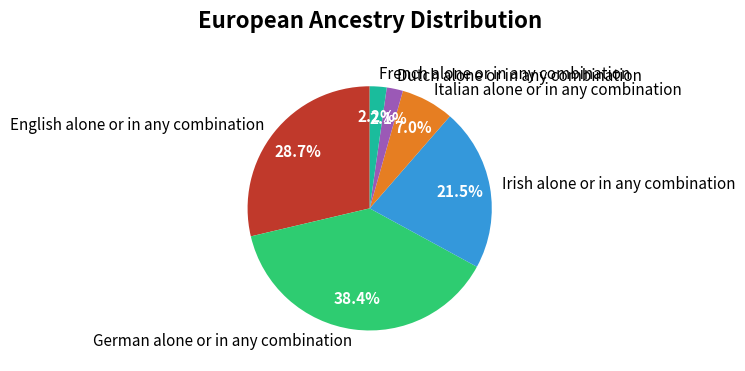

Is there any slice that represents more than half of the pie?

No